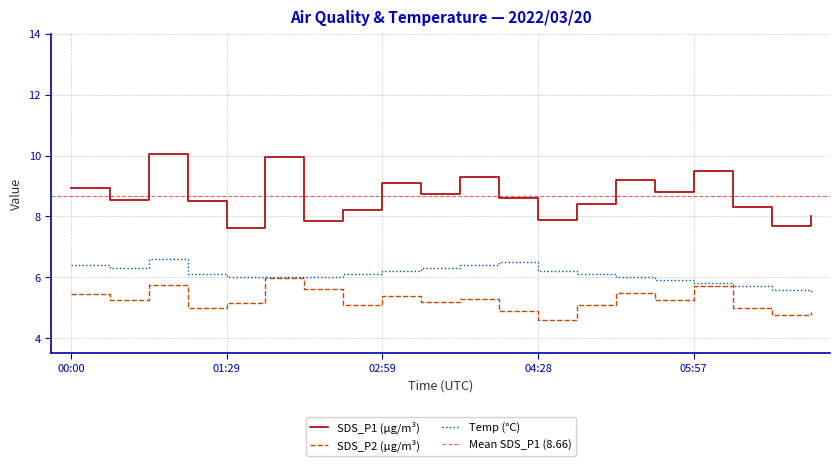

Is the value of SDS_P1 at 04:50 greater than the value of SDS_P2 at 03:21?

Yes